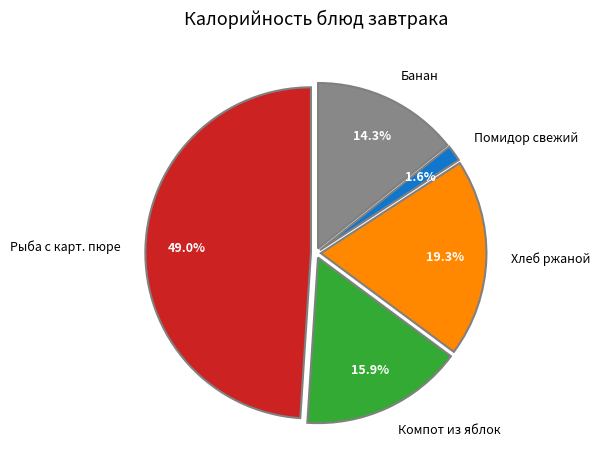

Which category has the smallest portion of the pie?

Помидор свежий